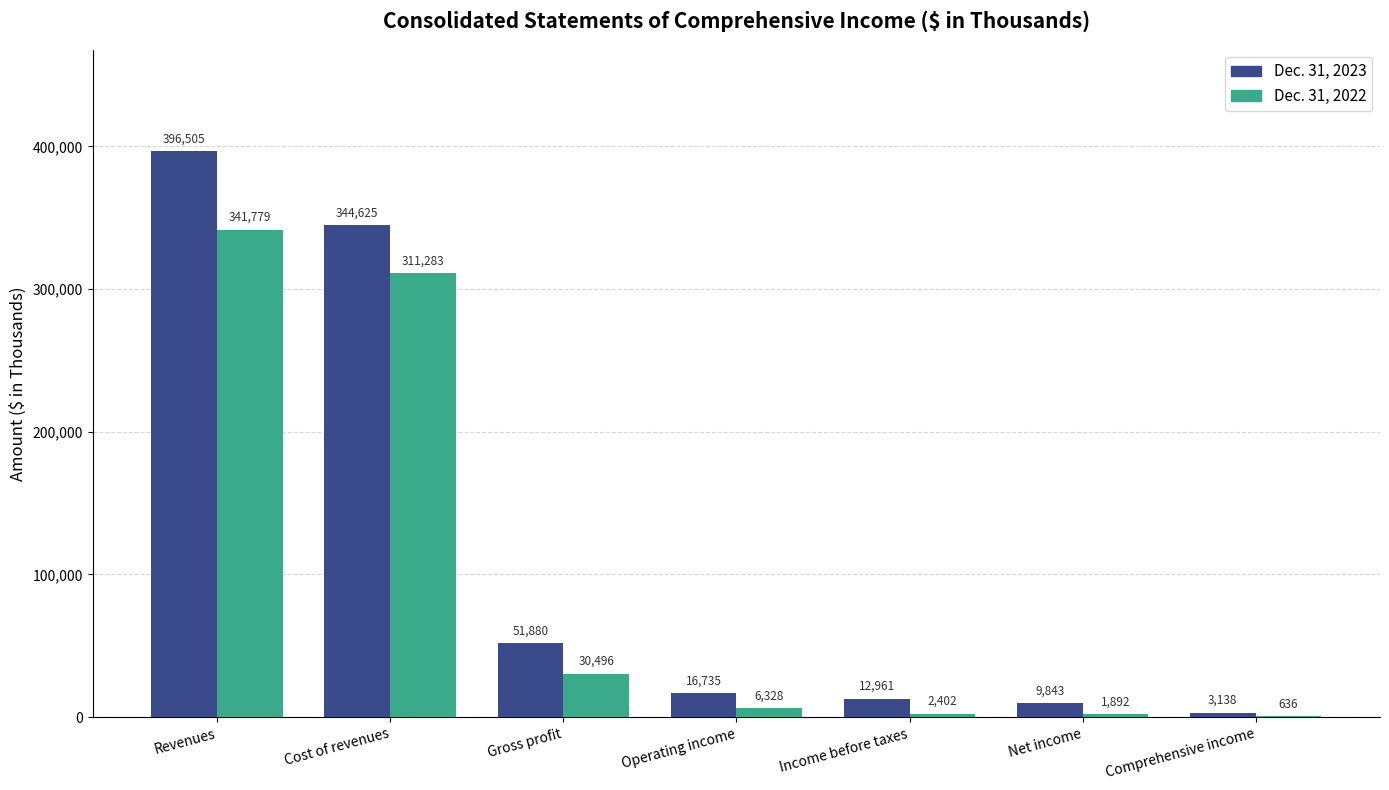

Which series has the widest spread of values?

Dec. 31, 2023